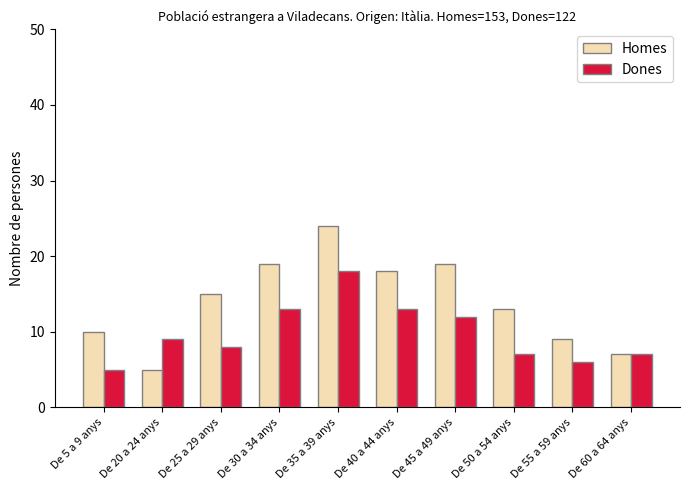

What are all the series names shown in the legend?

Homes, Dones